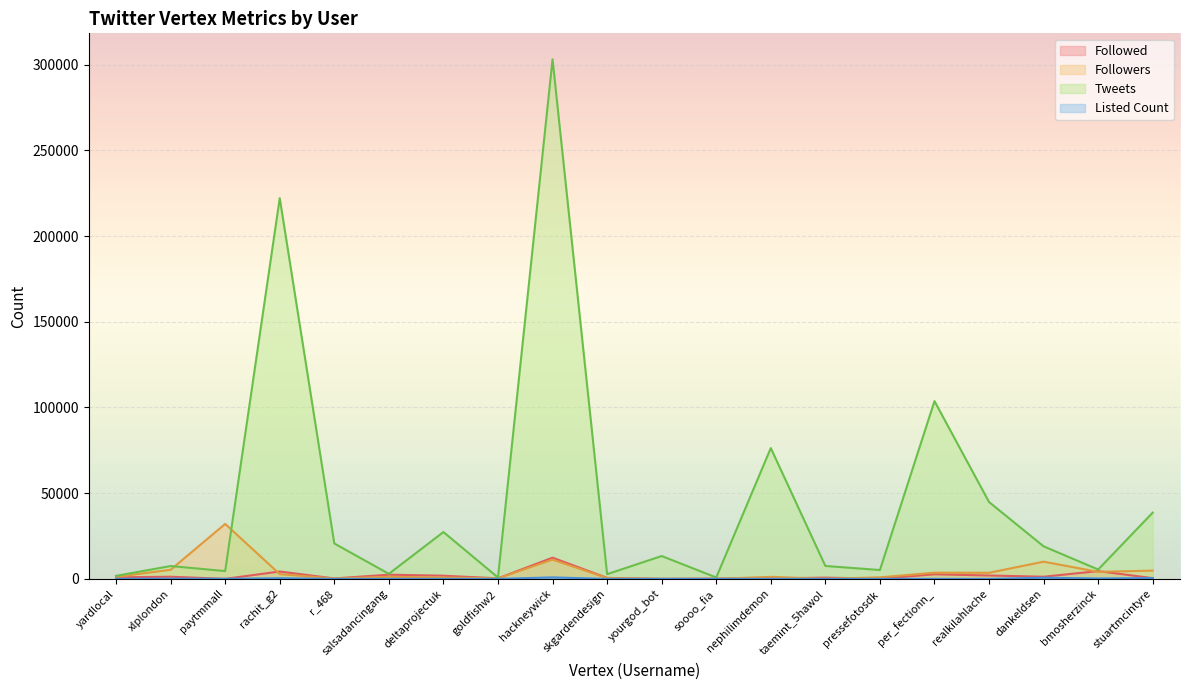

Reading left to right, what are all the values shown in this chart?

Followed: yardlocal=885	xlplondon=1248	paytmmall=21	rachit_g2=4295	r_468=252	salsadancingang=2438	deltaprojectuk=1843	goldfishw2=313	hackneywick=12367	skgardendesign=570	yourgod_bot=0	soooo_fia=163	nephilimdemon=244	taemint_5hawol=720	pressefotosdk=92	per_fectionn_=2662	realkilahlache=1963	dankeldsen=1252	bmosherzinck=4524	stuartmcintyre=435
Followers: yardlocal=1149	xlplondon=5295	paytmmall=32043	rachit_g2=2766	r_468=182	salsadancingang=1194	deltaprojectuk=784	goldfishw2=285	hackneywick=11243	skgardendesign=446	yourgod_bot=10	soooo_fia=16	nephilimdemon=1170	taemint_5hawol=49	pressefotosdk=894	per_fectionn_=3601	realkilahlache=3553	dankeldsen=10021	bmosherzinck=4085	stuartmcintyre=4809
Tweets: yardlocal=1757	xlplondon=7483	paytmmall=4543	rachit_g2=222088	r_468=20643	salsadancingang=2929	deltaprojectuk=27323	goldfishw2=782	hackneywick=303077	skgardendesign=2727	yourgod_bot=13333	soooo_fia=795	nephilimdemon=76296	taemint_5hawol=7531	pressefotosdk=5152	per_fectionn_=103679	realkilahlache=44823	dankeldsen=18985	bmosherzinck=5448	stuartmcintyre=38644
Listed Count: yardlocal=27	xlplondon=101	paytmmall=33	rachit_g2=385	r_468=5	salsadancingang=18	deltaprojectuk=16	goldfishw2=1	hackneywick=856	skgardendesign=0	yourgod_bot=4	soooo_fia=0	nephilimdemon=28	taemint_5hawol=0	pressefotosdk=11	per_fectionn_=24	realkilahlache=6	dankeldsen=667	bmosherzinck=250	stuartmcintyre=485